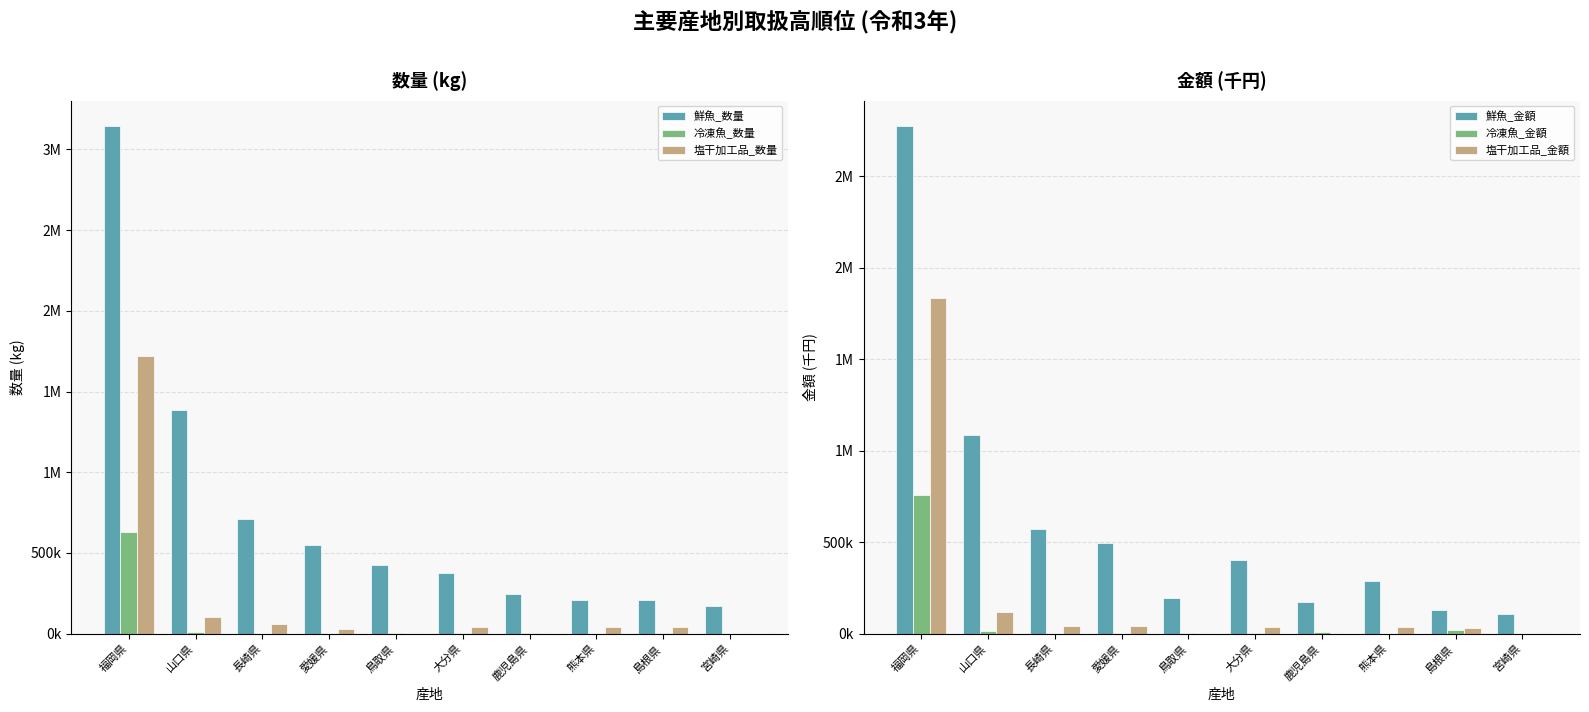

Reading left to right, transcribe all the data shown in this chart.

鮮魚_数量: 福岡県=3145431.0	山口県=1384375.0	長崎県=708869.0	愛媛県=551868.0	鳥取県=428046.0	大分県=374001.0	鹿児島県=246992.0	熊本県=208751.0	島根県=205868.0	宮崎県=173293.0
冷凍魚_数量: 福岡県=629258.0	山口県=10548.0	長崎県=0.0	愛媛県=0.0	鳥取県=4541.0	大分県=3846.0	鹿児島県=6130.0	熊本県=0.0	島根県=4516.0	宮崎県=0.0
塩干加工品_数量: 福岡県=1716953.0	山口県=105567.0	長崎県=58846.0	愛媛県=31424.0	鳥取県=0.0	大分県=39422.0	鹿児島県=0.0	熊本県=38067.0	島根県=42402.0	宮崎県=0.0
鮮魚_金額: 福岡県=2775537.7	山口県=1085242.6	長崎県=572427.5	愛媛県=498037.5	鳥取県=193108.2	大分県=402156.6	鹿児島県=174499.0	熊本県=290283.9	島根県=126636.4	宮崎県=107409.4
冷凍魚_金額: 福岡県=756795.6	山口県=12253.7	長崎県=0.0	愛媛県=0.0	鳥取県=4259.7	大分県=2890.0	鹿児島県=7784.9	熊本県=0.0	島根県=17401.9	宮崎県=0.0
塩干加工品_金額: 福岡県=1835844.4	山口県=119793.2	長崎県=42013.8	愛媛県=43089.0	鳥取県=0.0	大分県=34776.2	鹿児島県=0.0	熊本県=35439.1	島根県=31914.1	宮崎県=0.0